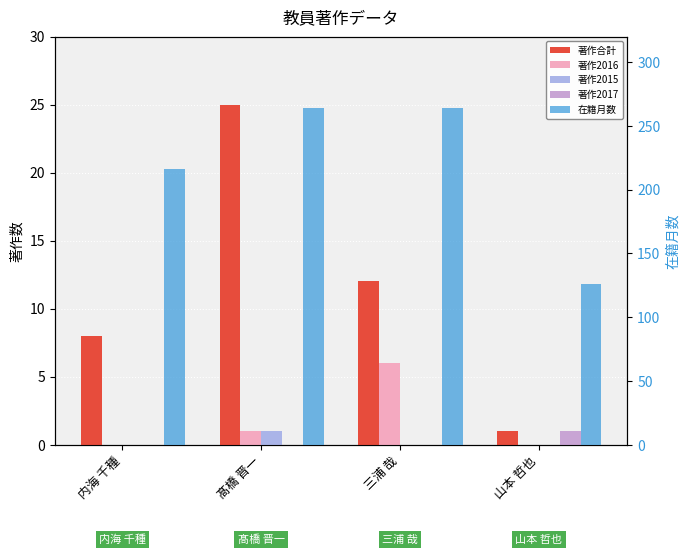

Reading right to left, transcribe all the data shown in this chart.

著作合計: 1	12	25	8
著作2016: 0	6	1	0
著作2015: 0	0	1	0
著作2017: 1	0	0	0
在籍月数: 126	264	264	216